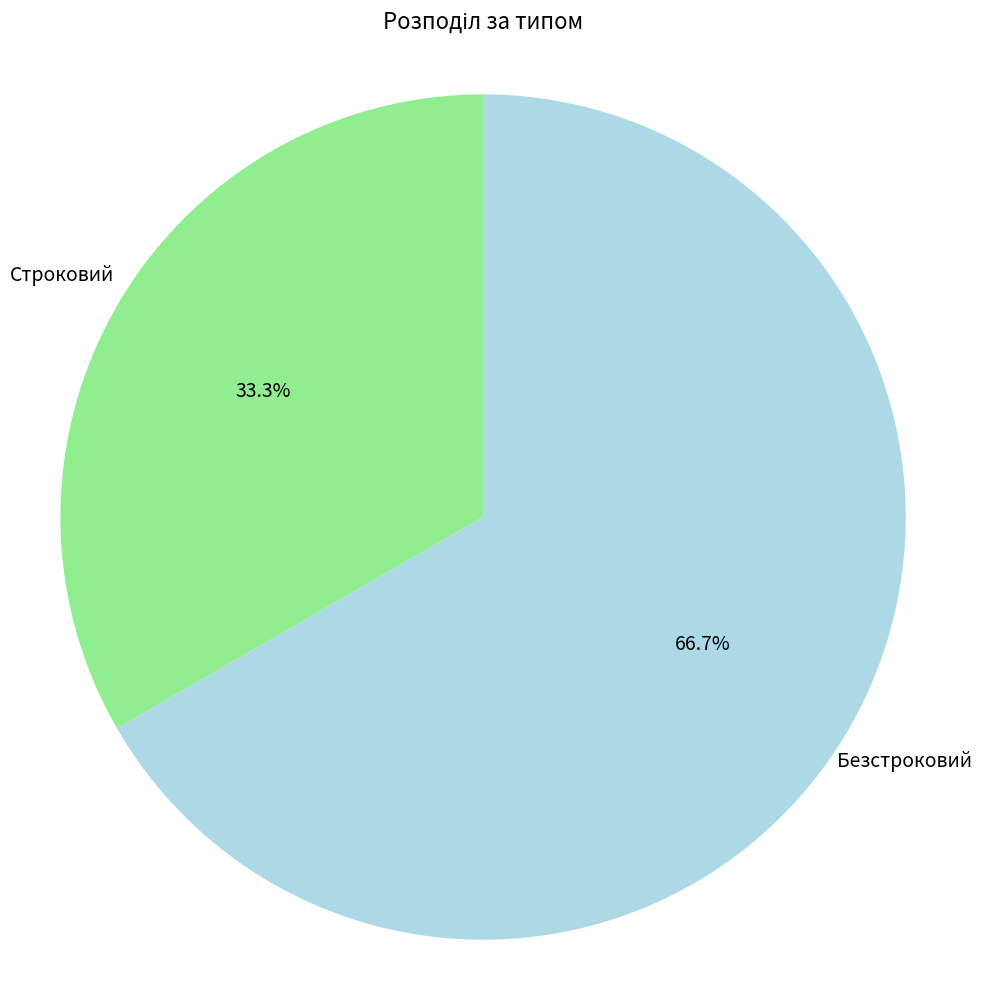

Which category has the smallest portion of the pie?

Строковий